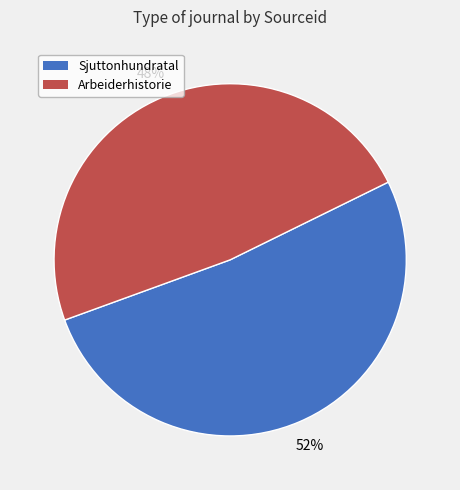

Which slice is the largest?

Sjuttonhundratal